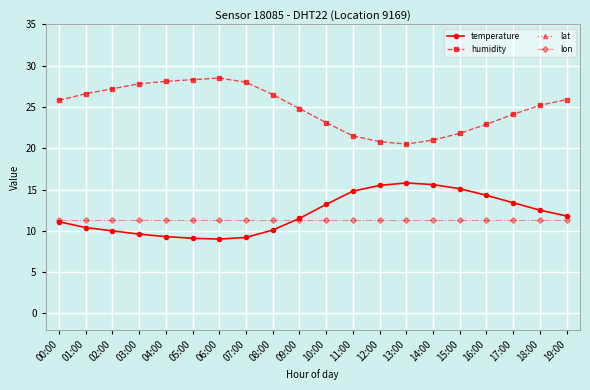

Which series has the largest total across all categories?

lat